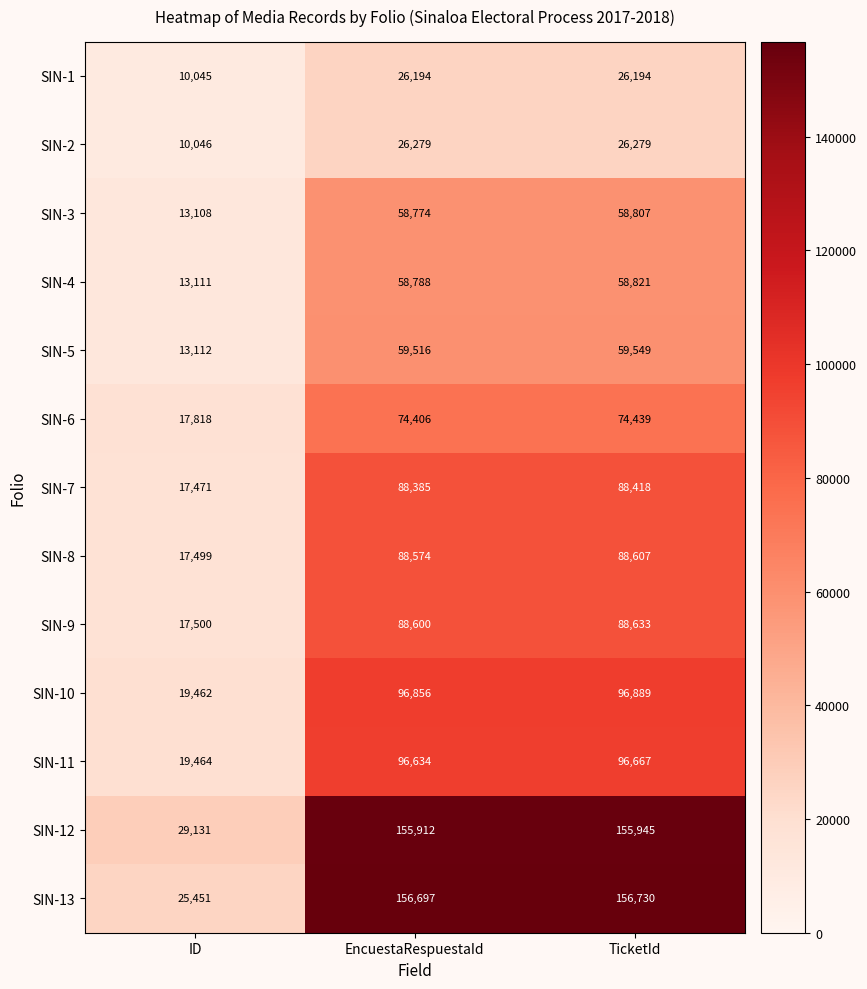

What is the difference between the highest and lowest values at TicketId?

130536